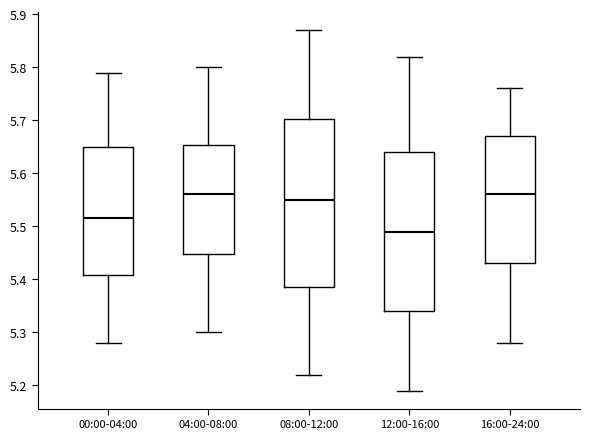

Which box has the lowest median line?

12:00-16:00